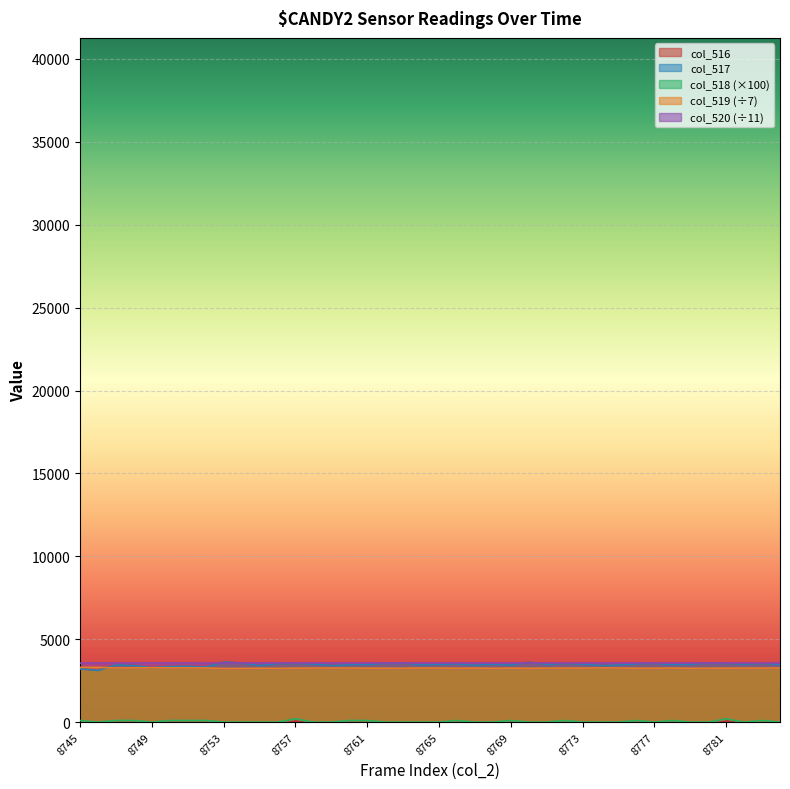

What is the average value of the col_519 series?

3261.1